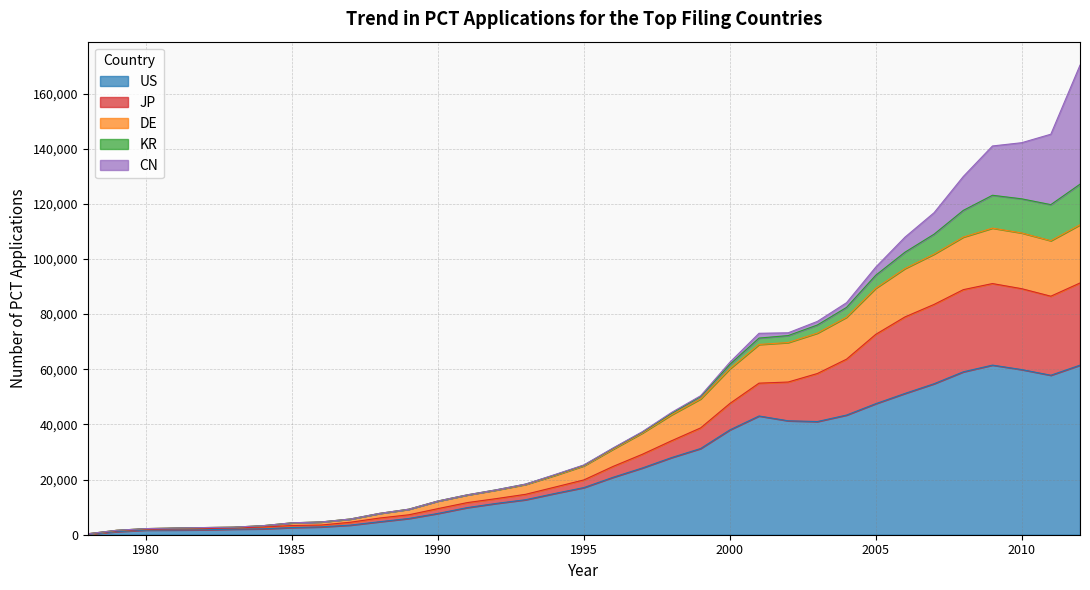

What is the smallest value displayed?

240